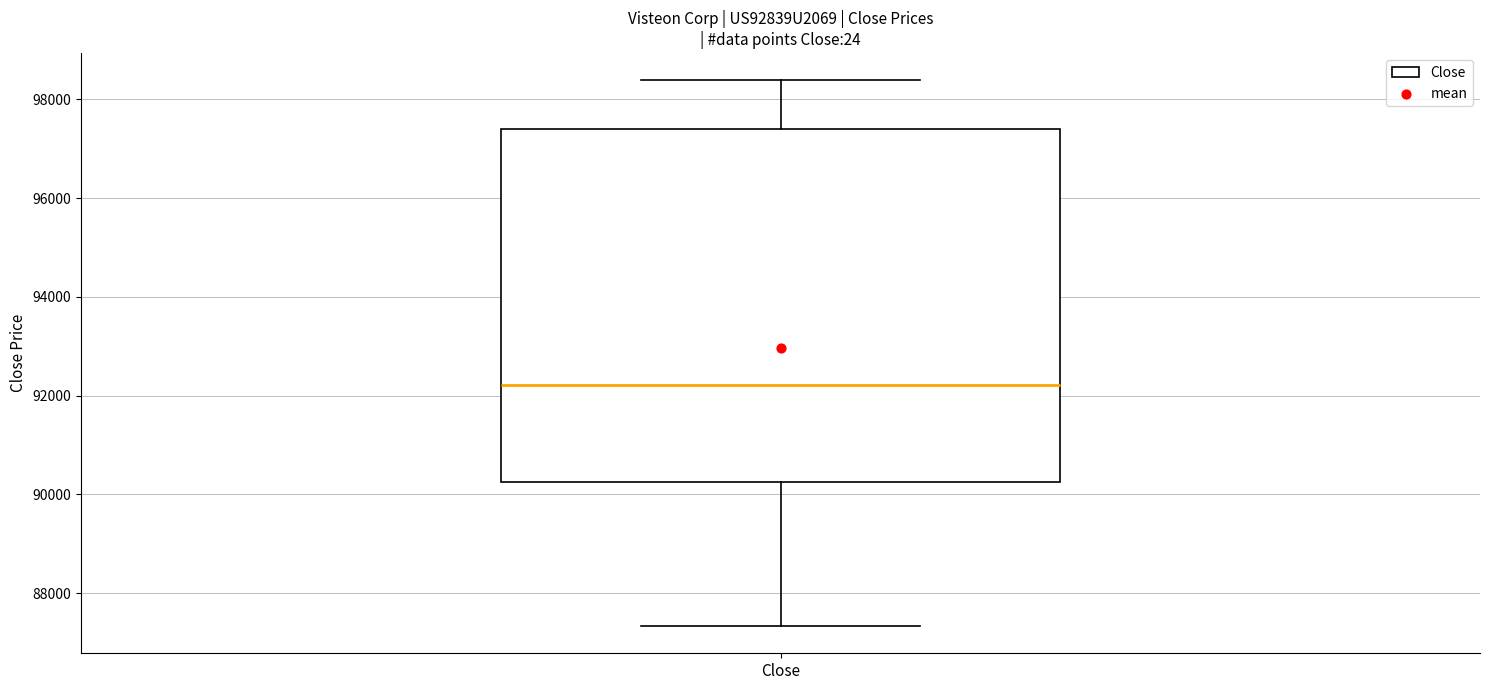

Transcribe this box plot: give where the median line is, the range the box spans, and where the two whiskers end, as read against the y-axis. The values are not printed on the chart, so give them approximately, as read against the axis.

median 92200, box 90200 to 97400, whiskers 87400 to 98400